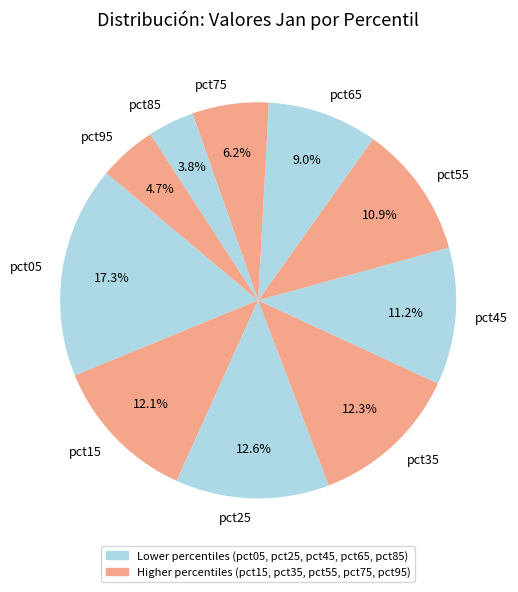

How many slices are in this pie chart?

10